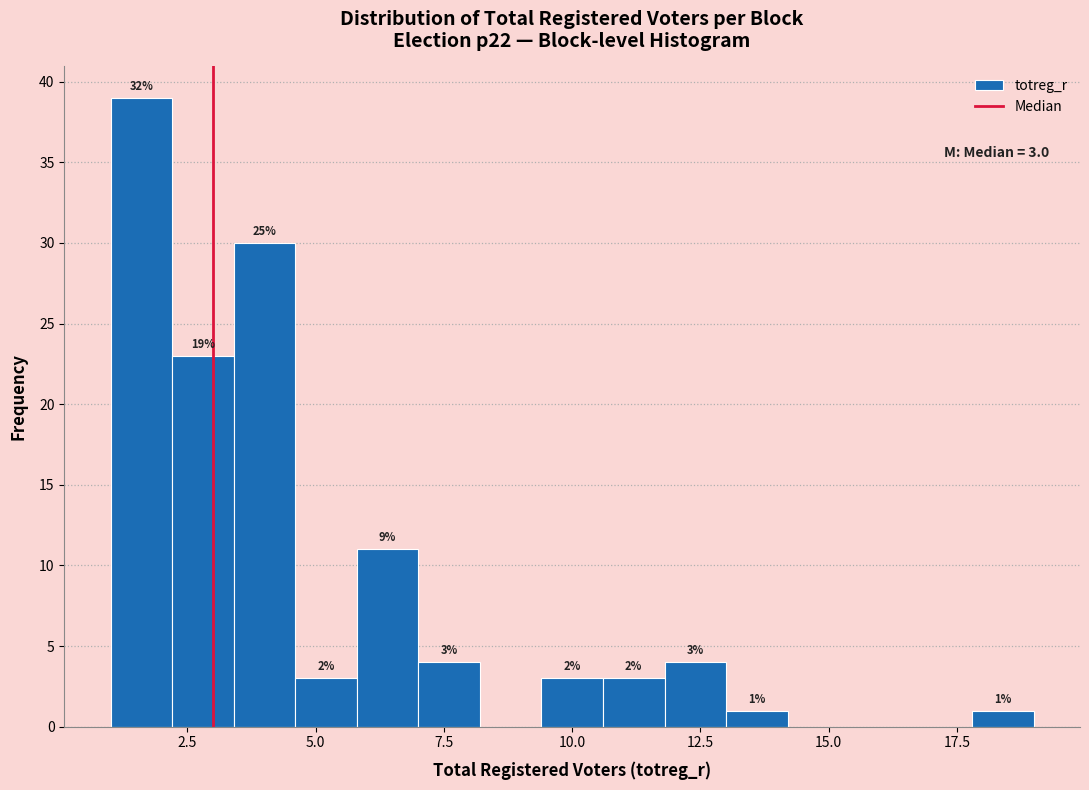

Around what value on the x-axis is the tallest bar? Give the approximate position of its centre, as read against the axis.

1.5